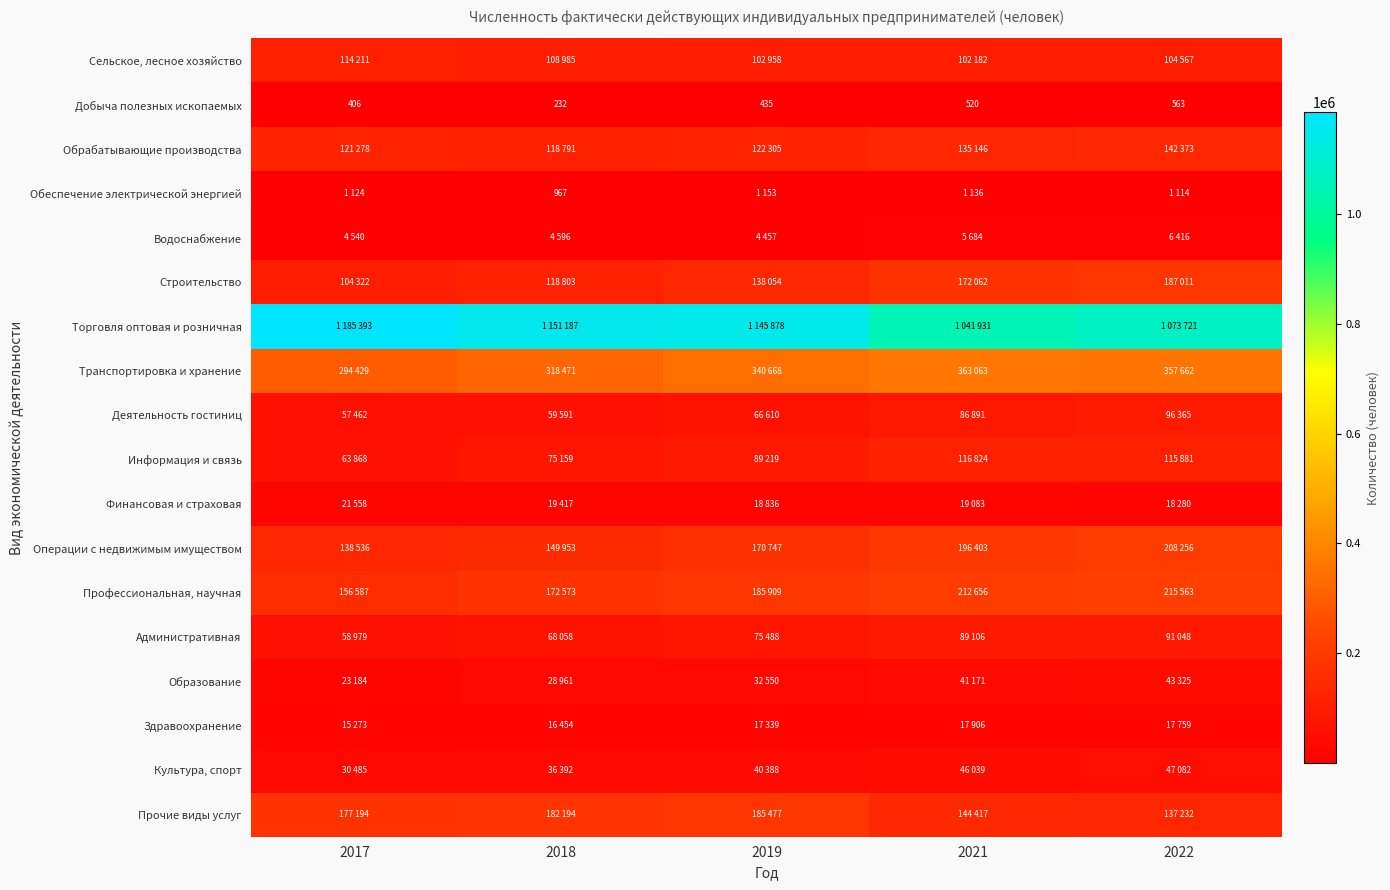

What is the sum of the Добыча полезных ископаемых values at 2022 and 2017?

969